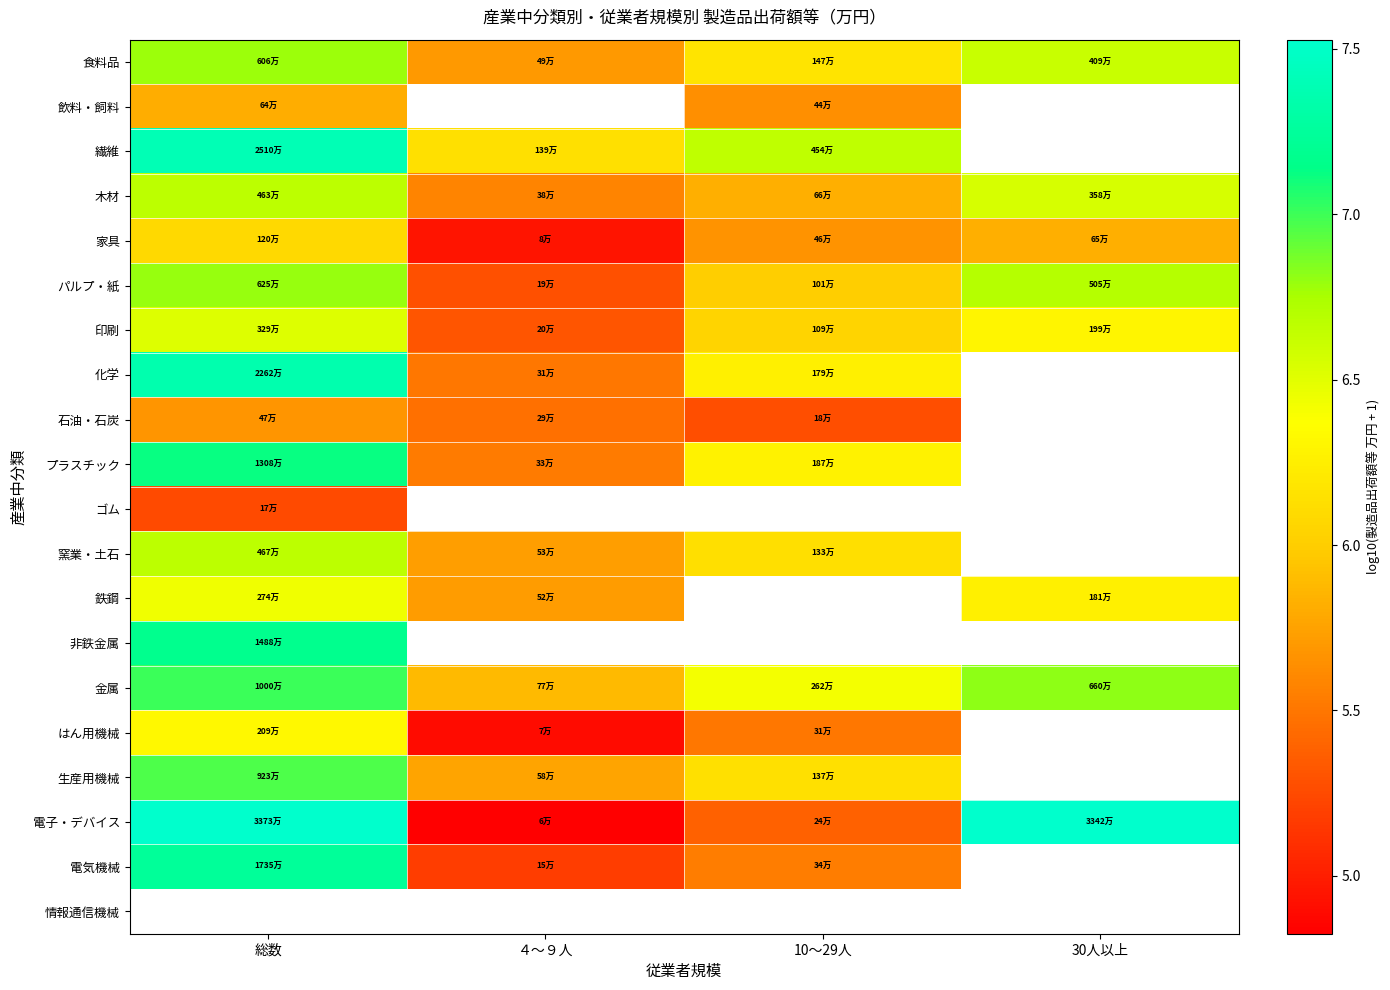

At which label does パルプ・紙 first exceed 6?

総数